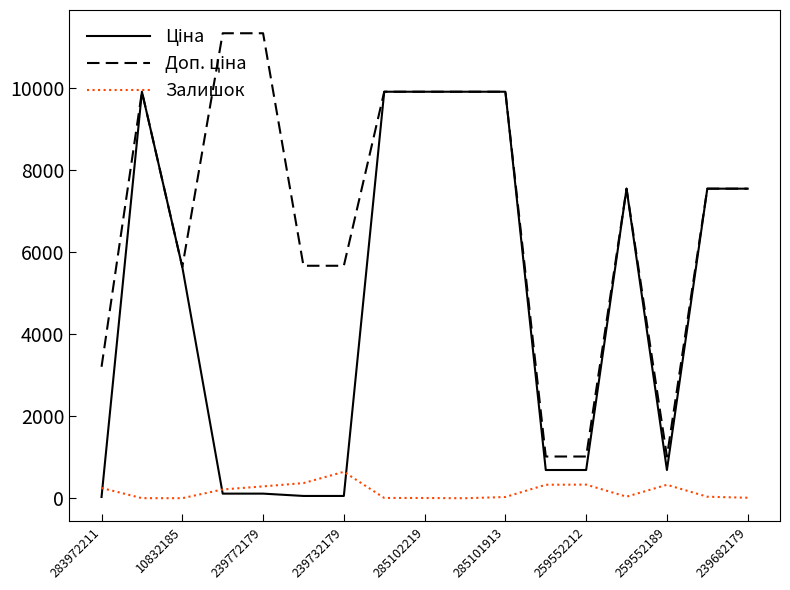

What is the maximum value for Залишок?

645.0